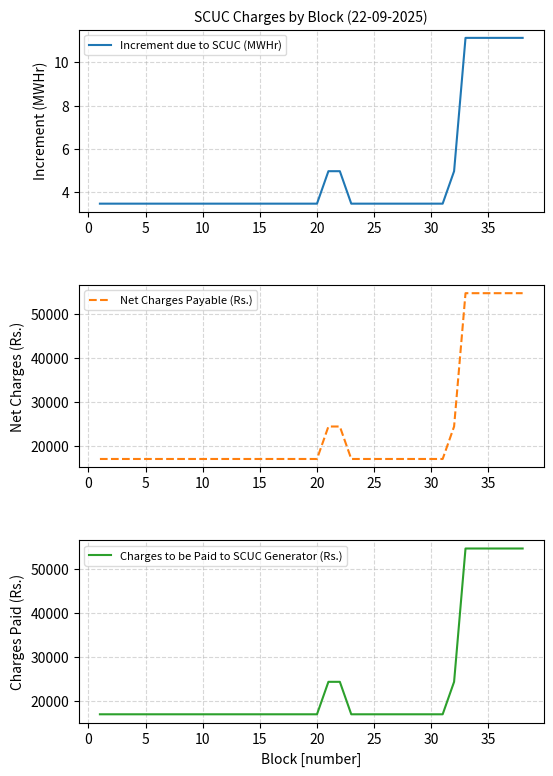

The value of Charges to be Paid to SCUC Generator (Rs.) at 5 is 17084.7. True or false?

True